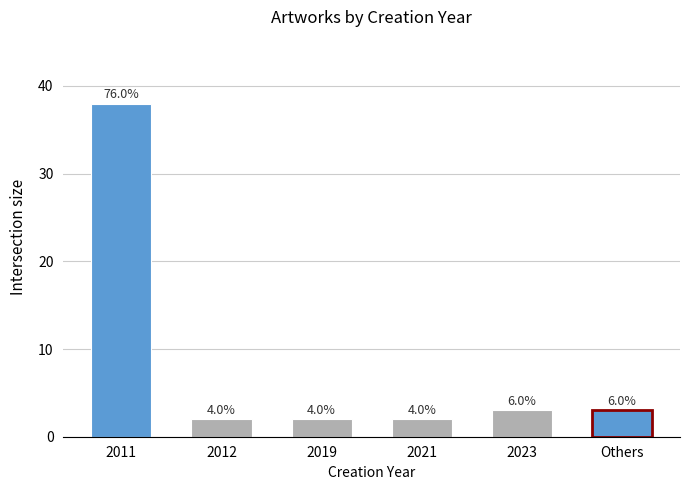

What is the minimum value shown in the chart?

2